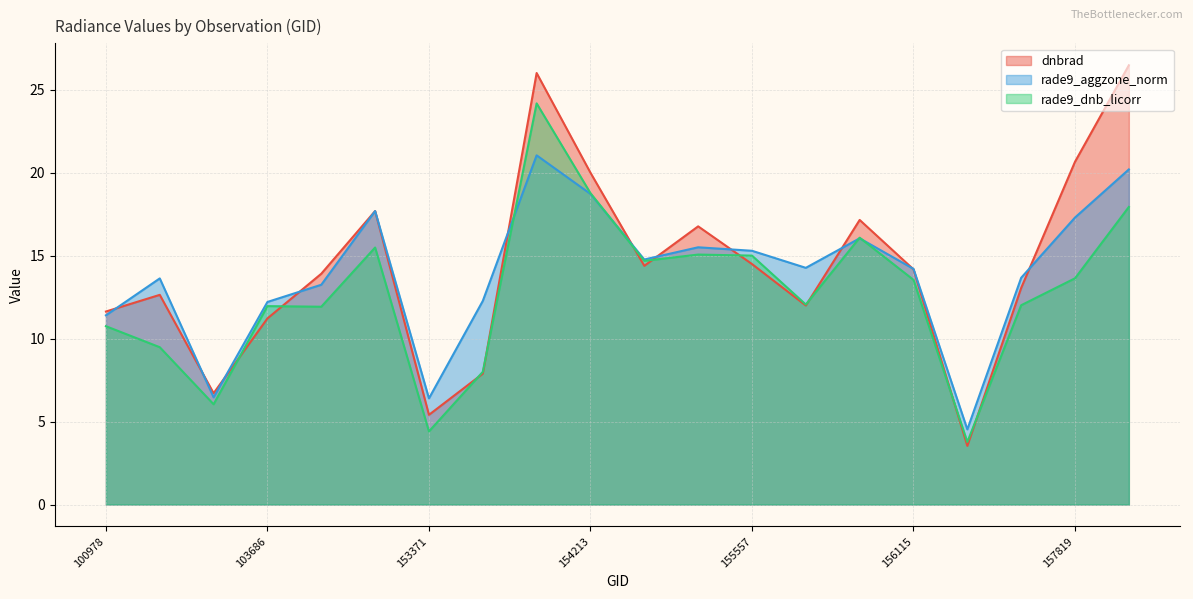

How many intersections are there between dnbrad and rade9_dnb_licorr?

10